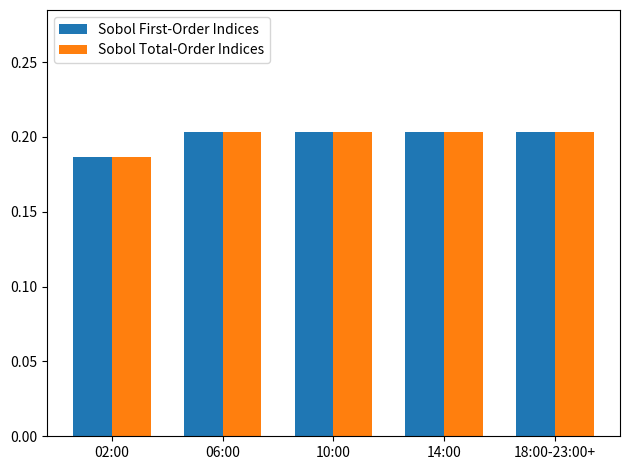

Is it true that Sobol First-Order Indices equals 0.3 at 18:00-23:00+?

False